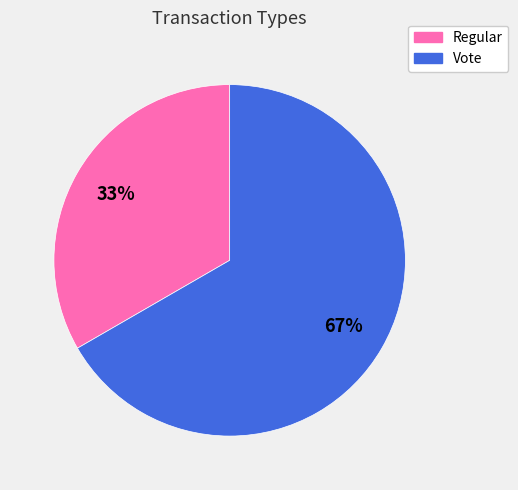

The Regular slice represents 40% of the pie. True or false?

False